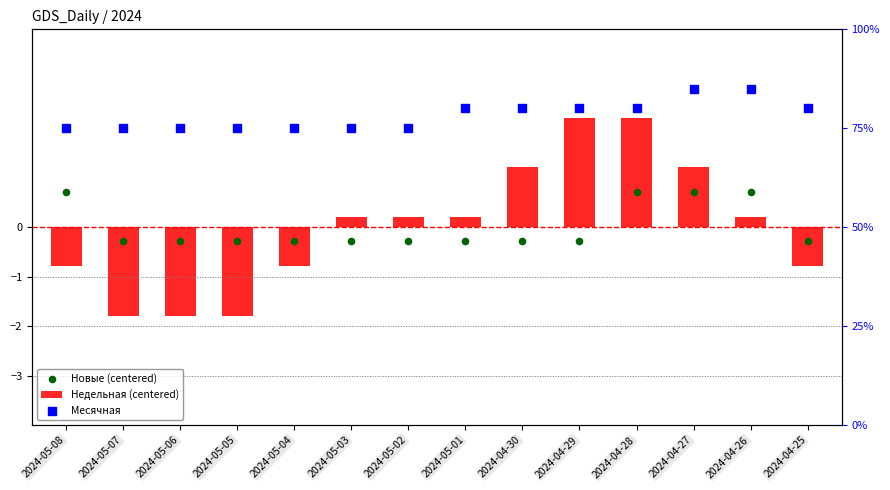

What is the total value across all series at 2024-05-07?

12.9